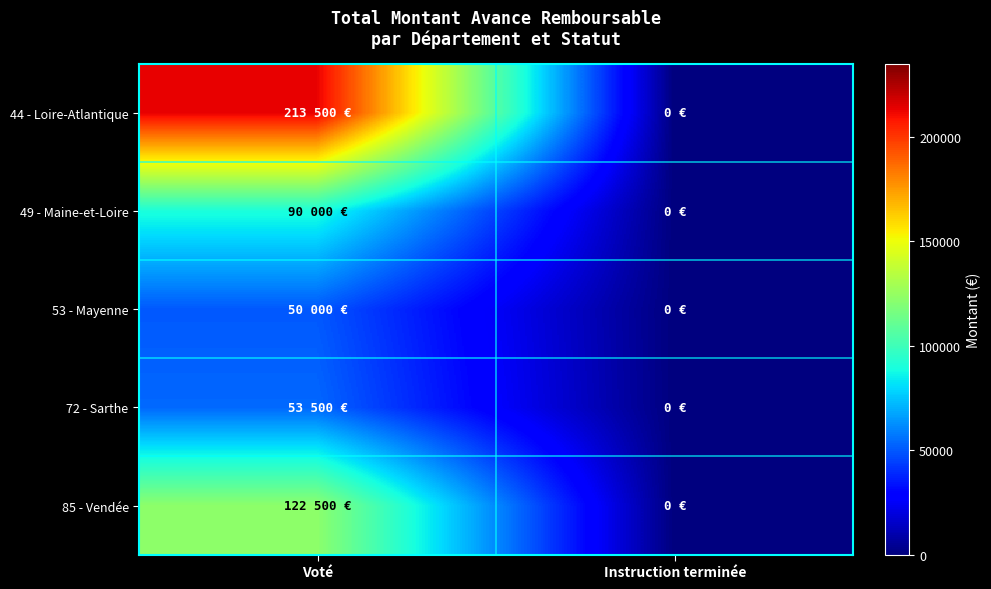

Which series has the largest total across all categories?

44 - Loire-Atlantique